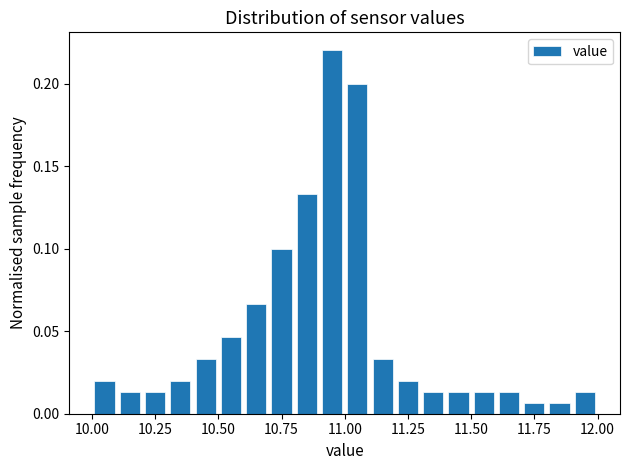

Around what value on the x-axis is the tallest bar? Give the approximate position of its centre, as read against the axis.

10.95